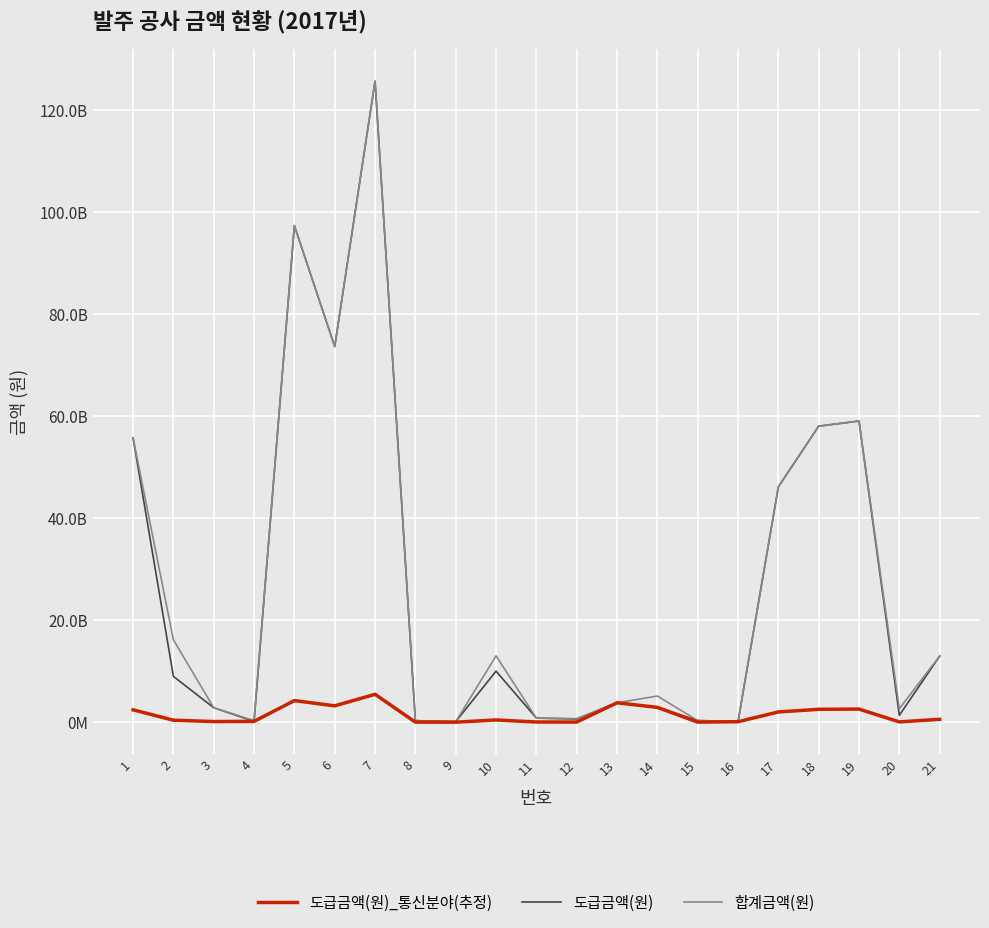

Is the value of 합계금액(원) at 6 greater than the value of 도급금액(원)_통신분야(추정) at 10?

Yes